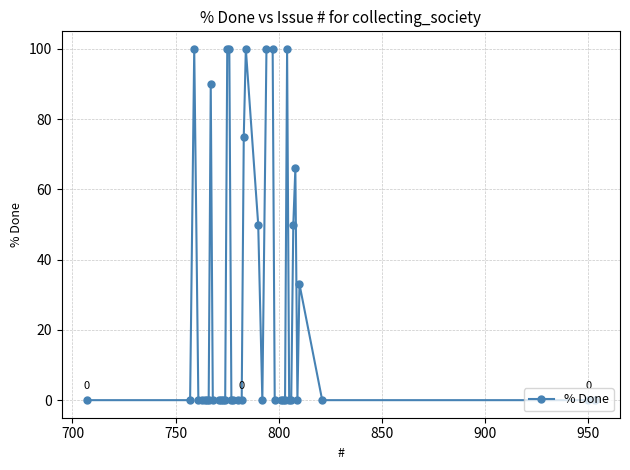

Count the number of categories in the chart.

40